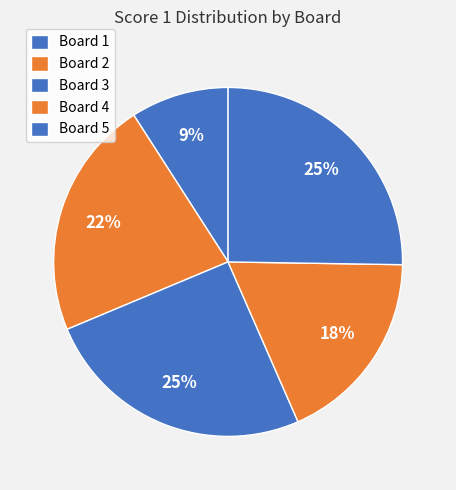

To the nearest percent, what is the combined percentage of Board 1 and Board 3?

34%